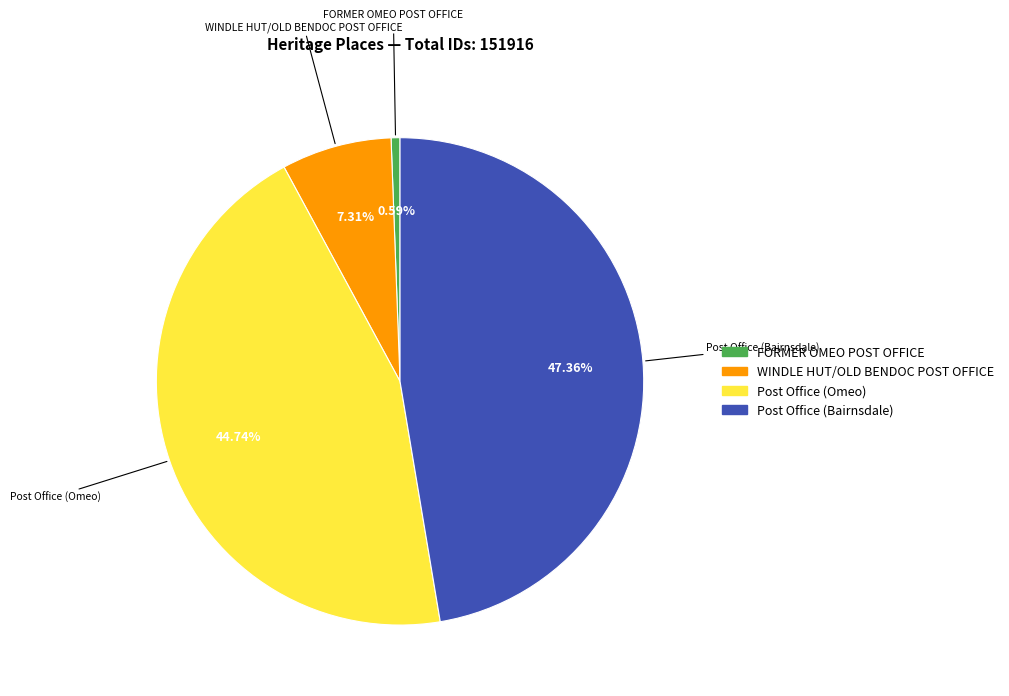

To the nearest percent, what percentage of the pie is WINDLE HUT/OLD BENDOC POST OFFICE?

7%